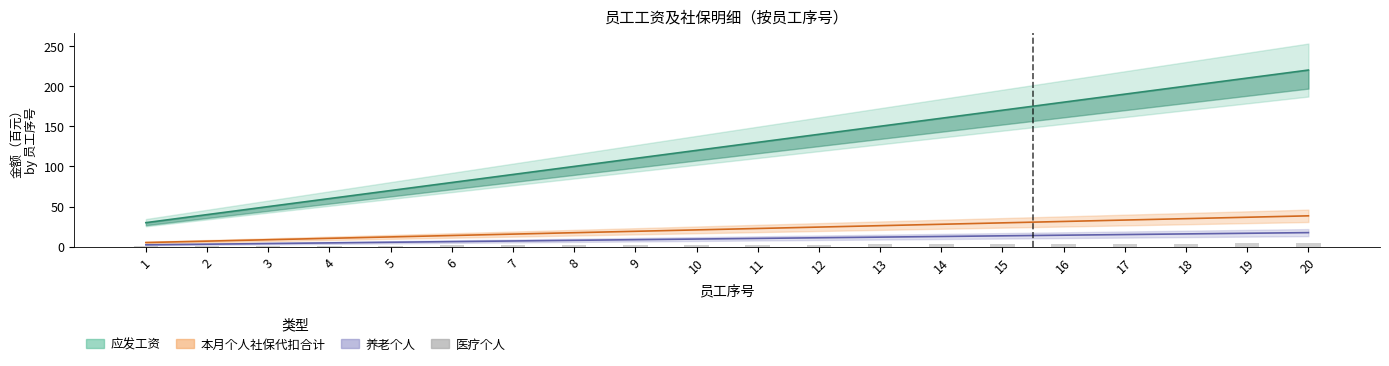

True or false: the data shows 5.7 at 14.

False